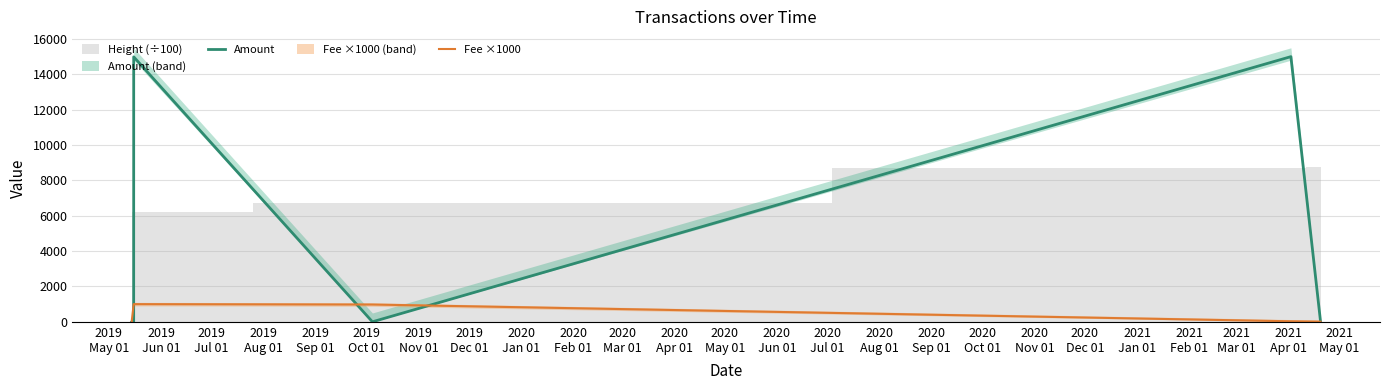

What is the maximum value for Amount?

15002.4